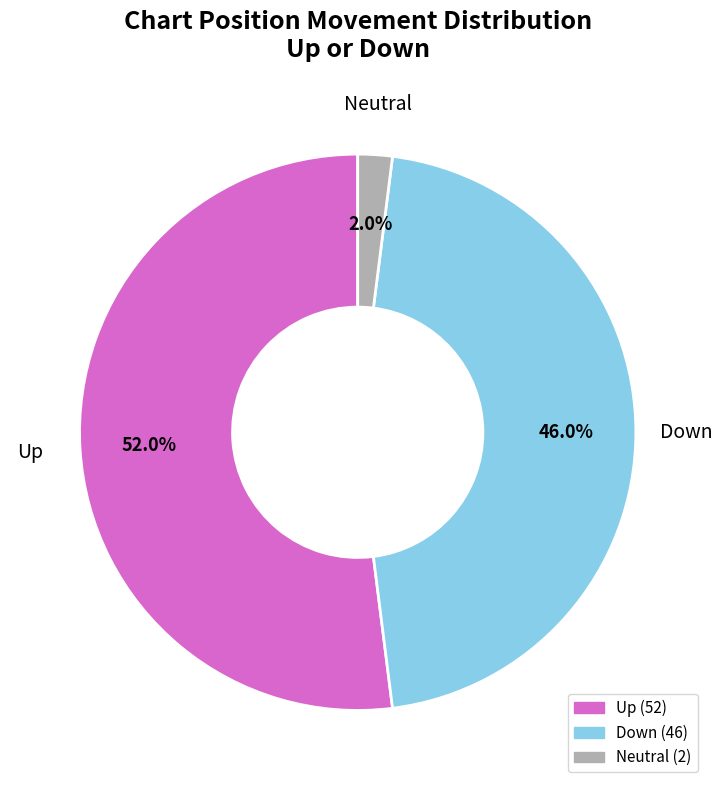

Is there any slice that represents more than half of the pie?

Yes